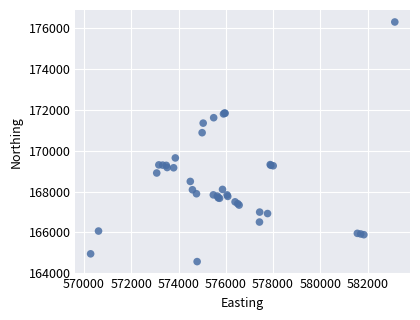

What Y value in the scatter plot is closest to 170436?

170882